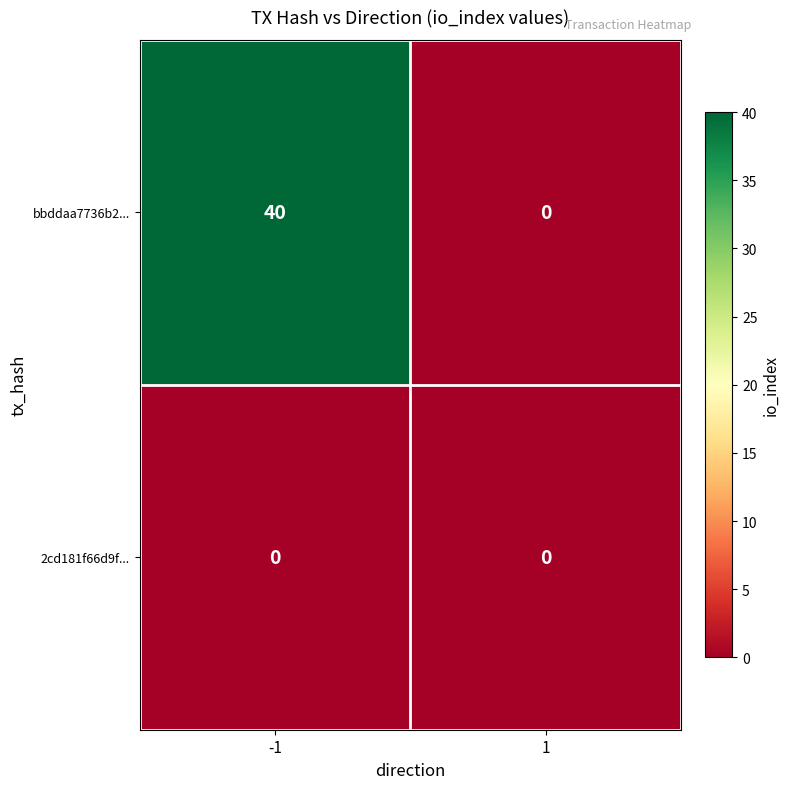

At -1, list the series in order from smallest to largest.

2cd181f66d9f..., bbddaa7736b2...